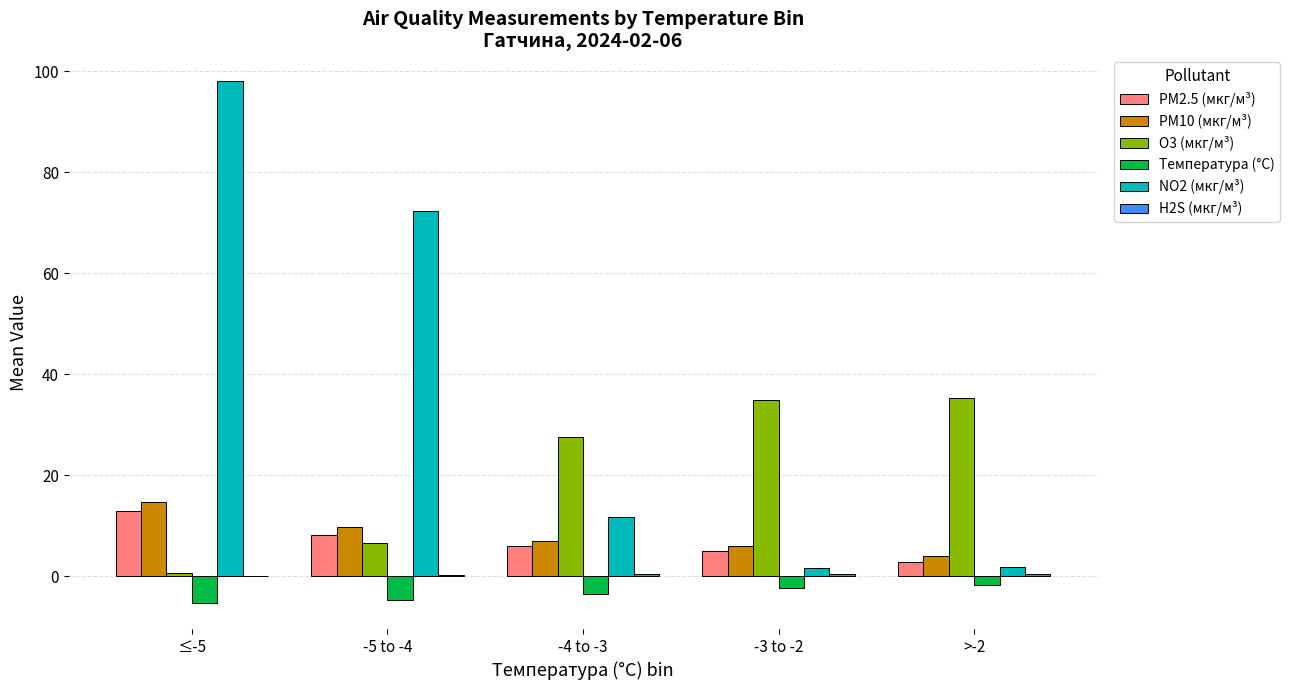

At which category is the sum across all series the highest?

≤-5